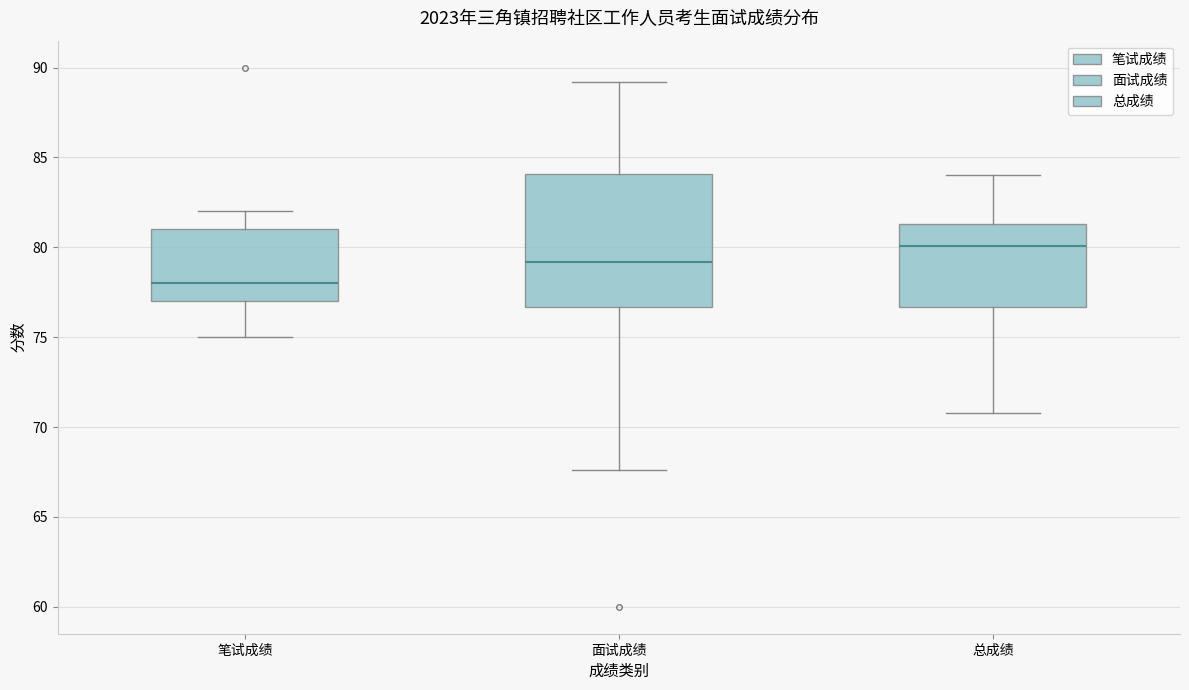

Which box is the tallest, from its lower edge to its upper edge?

面试成绩